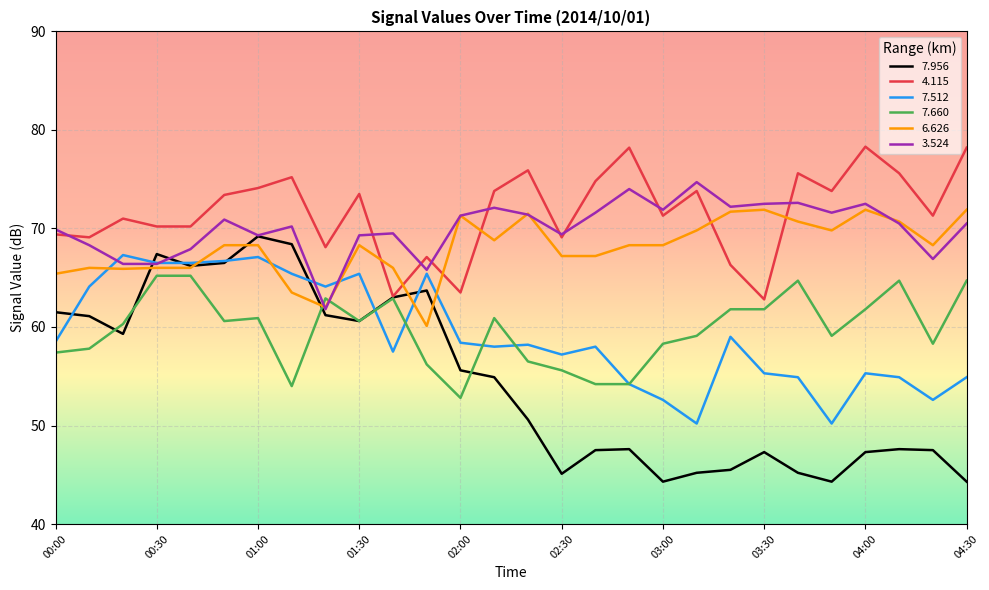

What is the maximum value for 4.115?

78.3